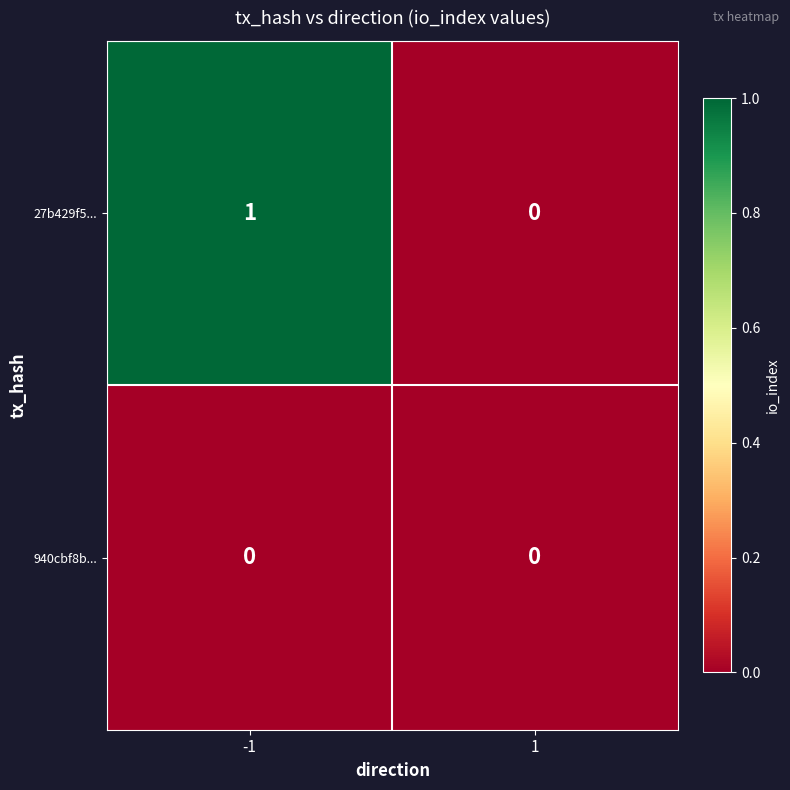

Rank the series by their maximum value, from highest to lowest.

27b429f5..., 940cbf8b...